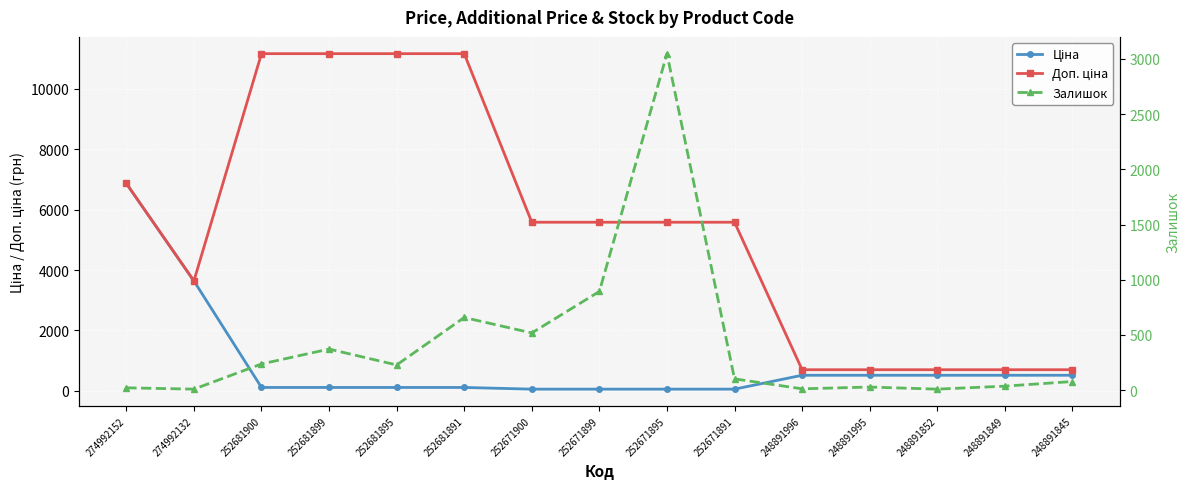

What is the difference between the Ціна values at 252671891 and 252681891?

55.8